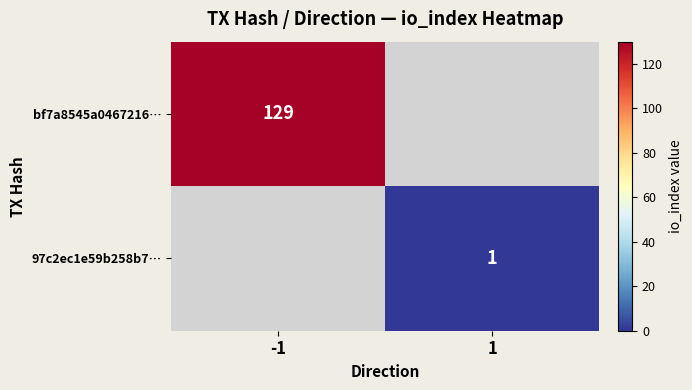

The bf7a8545a0467216… series shows 129 at -1. True or false?

True